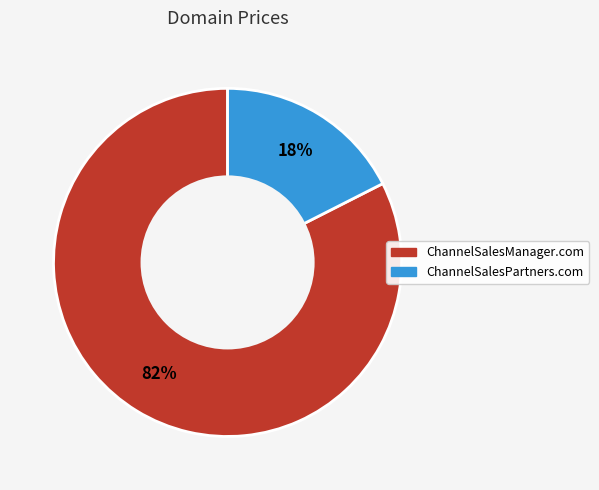

To the nearest percent, what portion does ChannelSalesPartners.com represent?

18%